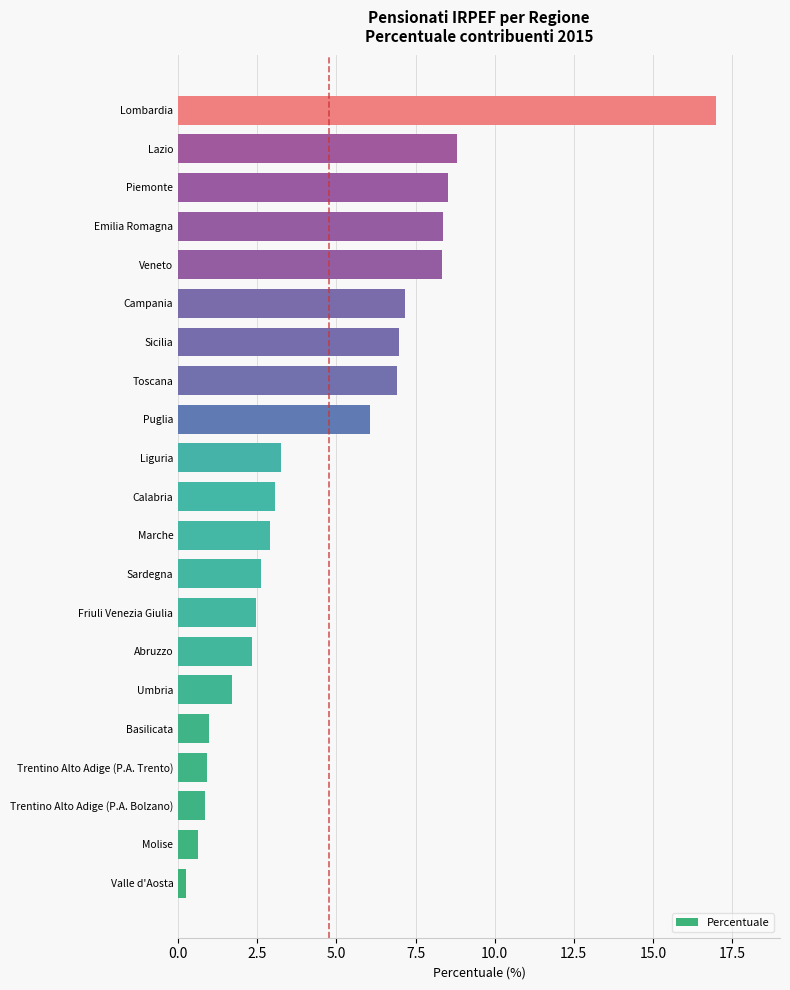

What is the ratio of the value at Lazio to the value at Lombardia?

0.5